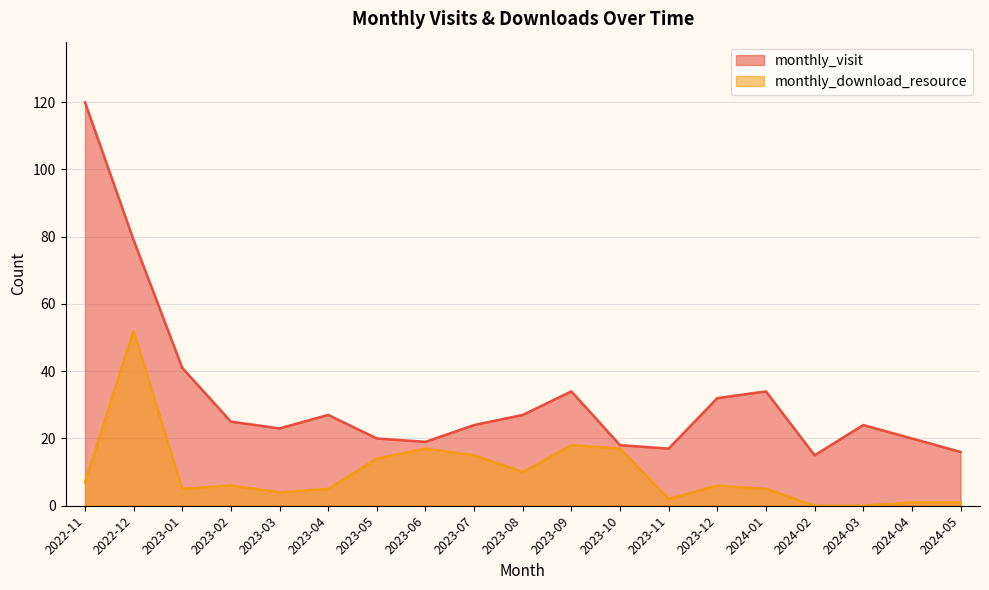

What is the spread (max minus min) of values at 2023-05?

6